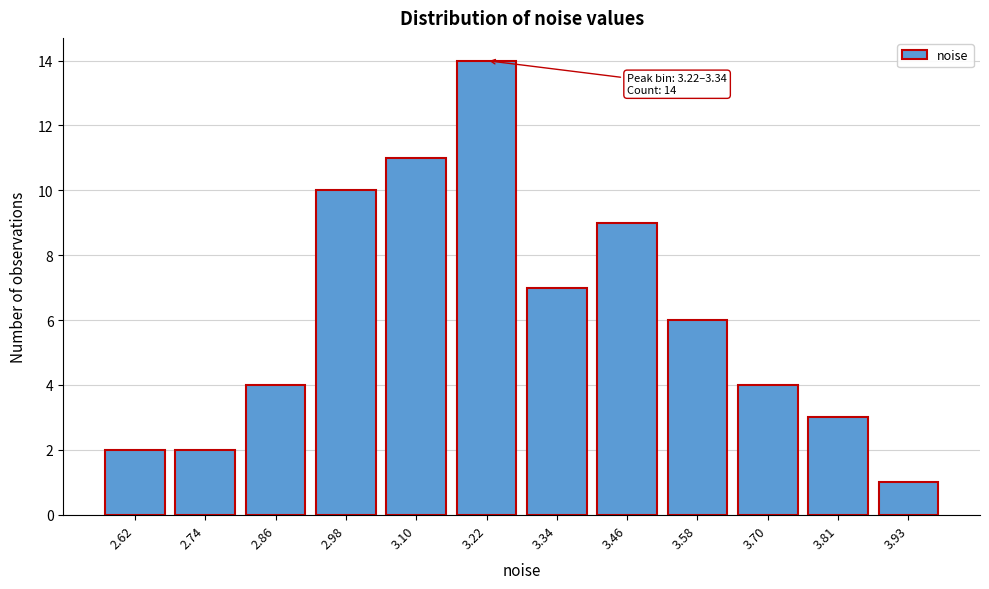

Reading left to right, list all the values displayed in this chart.

2.62=2	2.74=2	2.86=4	2.98=10	3.10=11	3.22=14	3.34=7	3.46=9	3.58=6	3.70=4	3.81=3	3.93=1